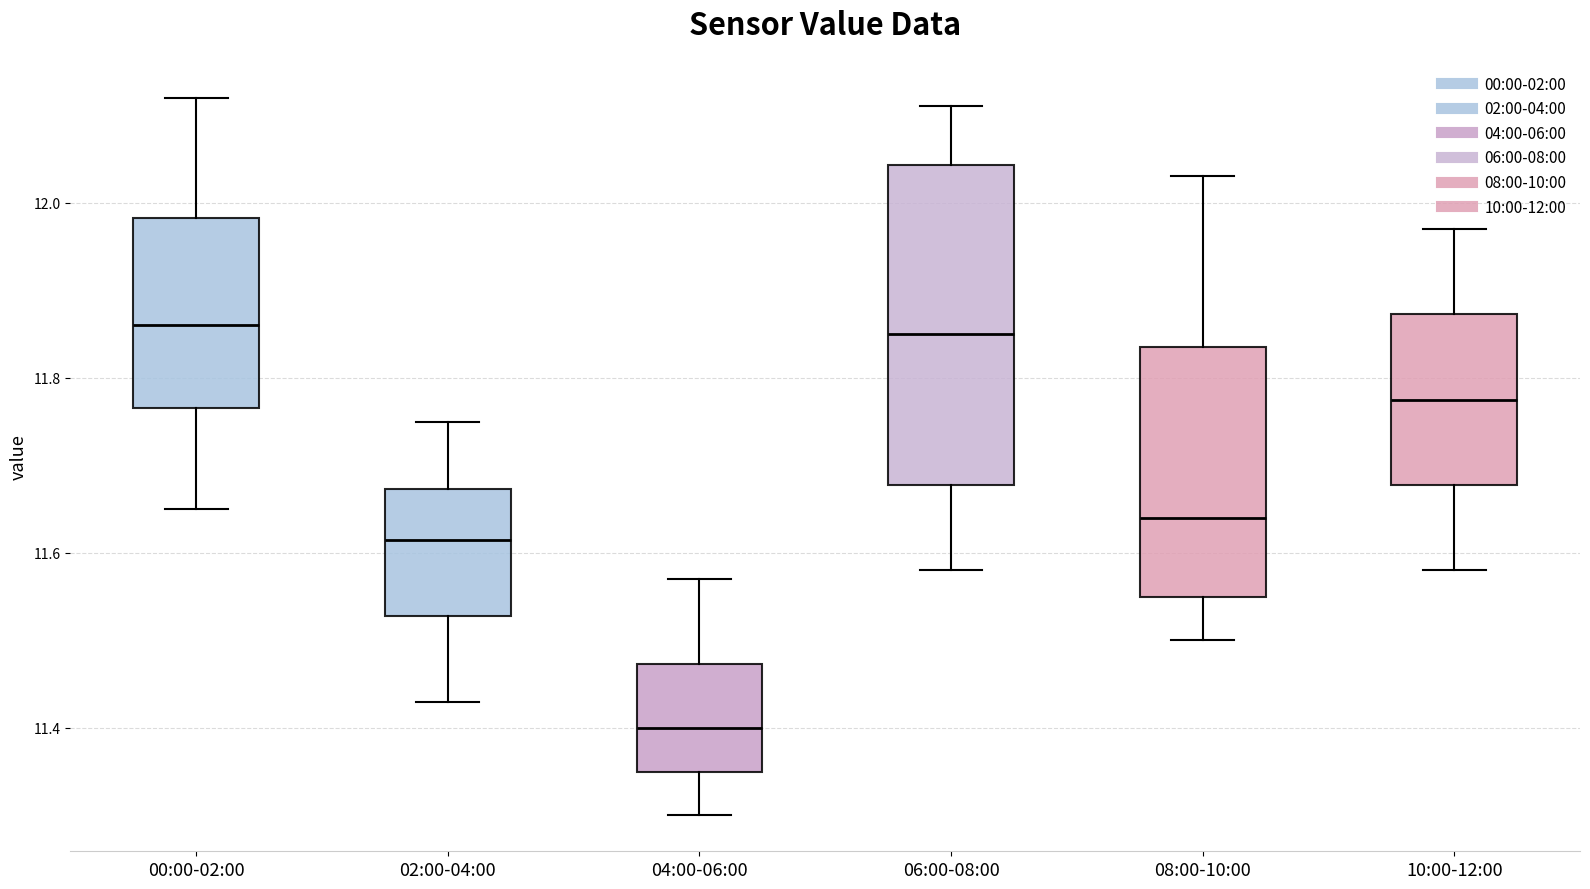

Where is the lower edge of the box for 06:00-08:00 on the y-axis? The values are not printed on the chart, so give them approximately, as read against the axis.

11.68